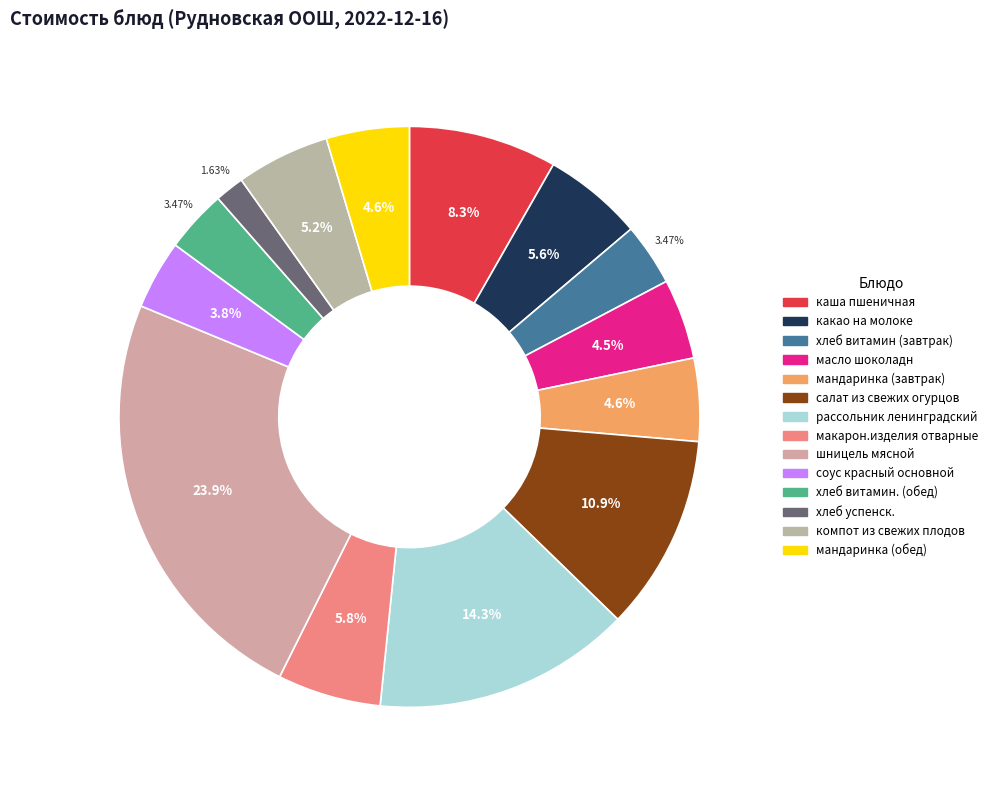

How much of the chart is everything except какао на молоке?

94.4%